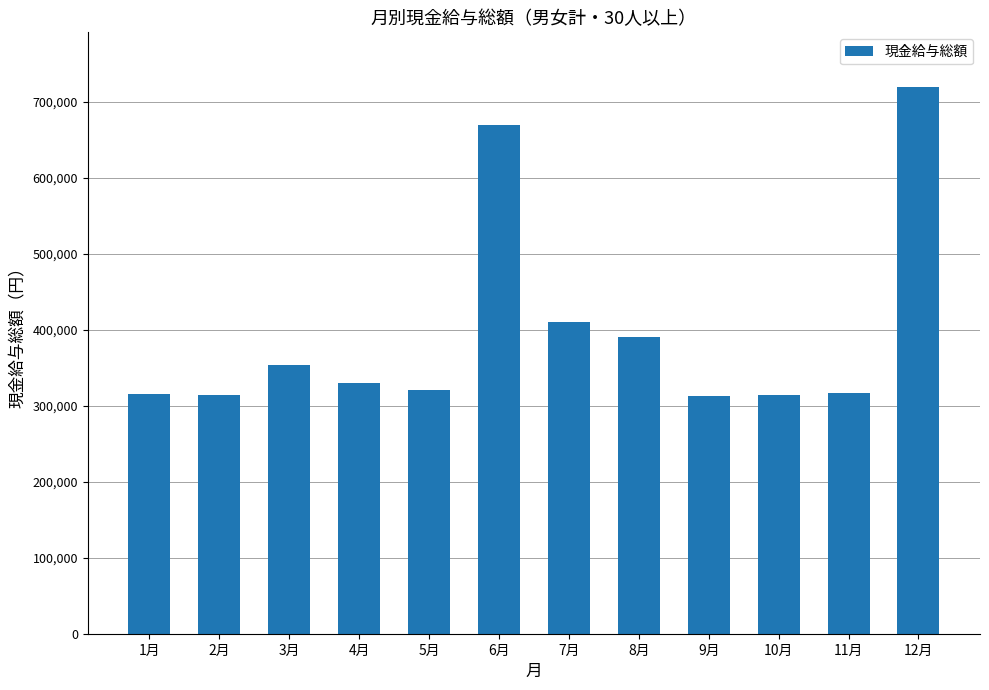

What is the value of the 10th bar from the left?

313754